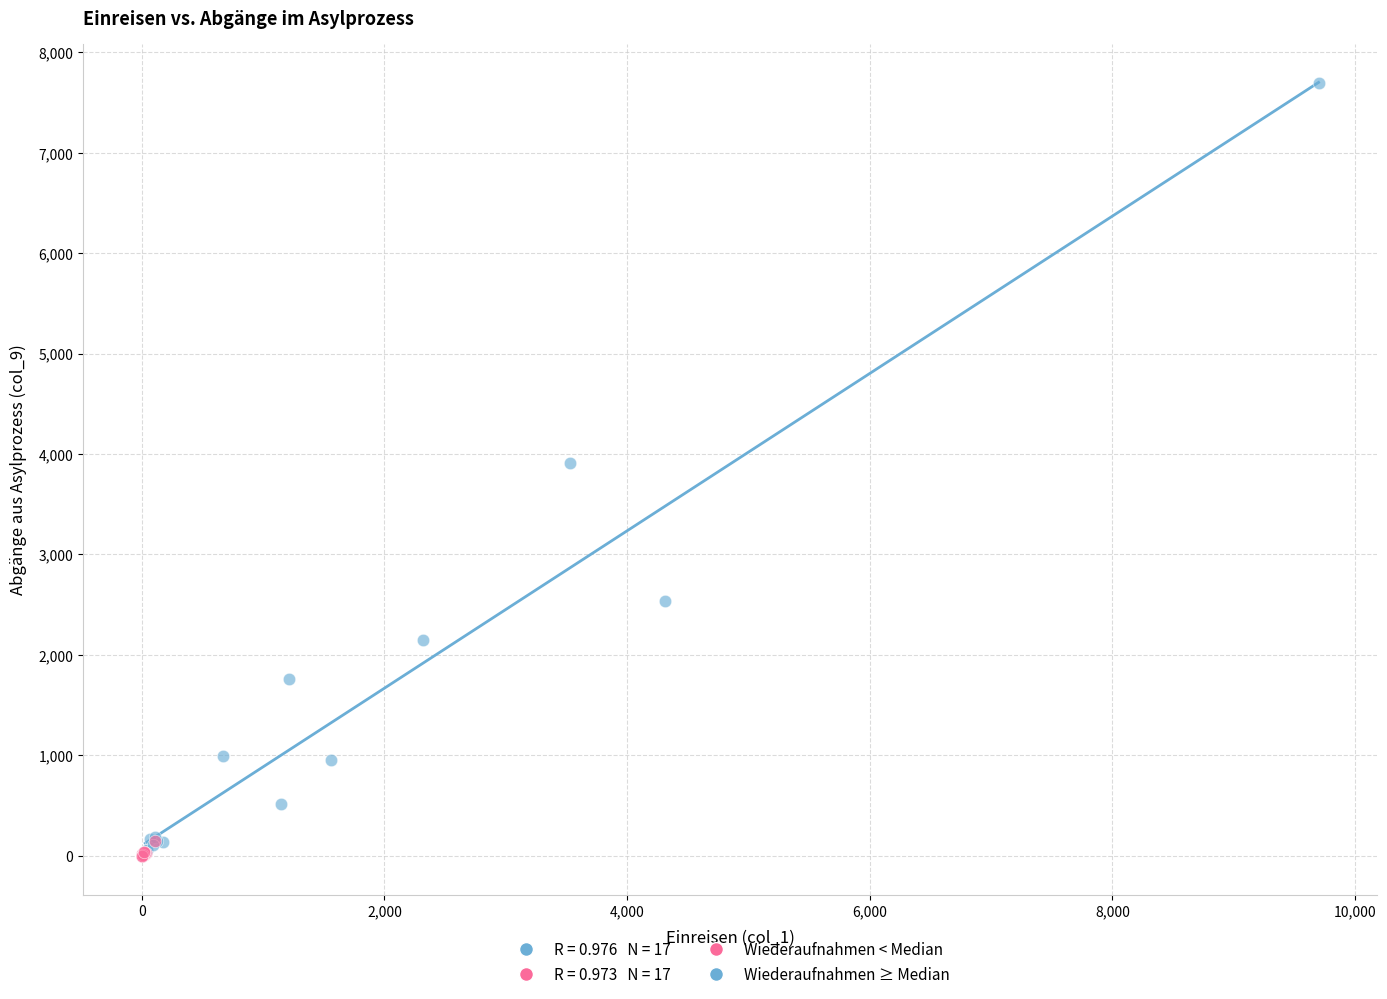

Which series reaches the maximum Y coordinate?

Wiederaufnahmen ≥ Median